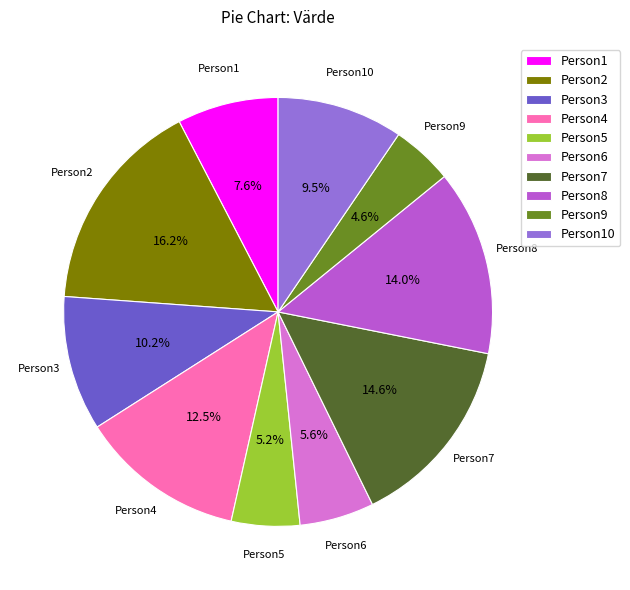

How many slices are in this pie chart?

10